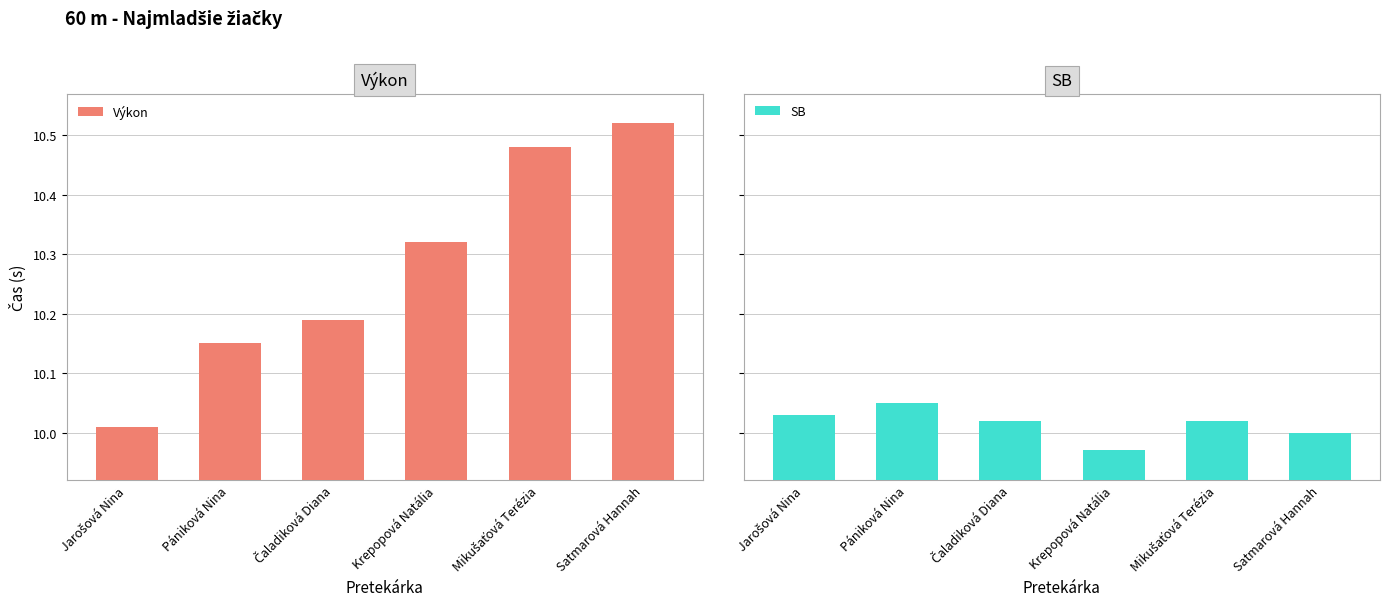

Where is SB nearest to the value 10?

Satmarová Hannah